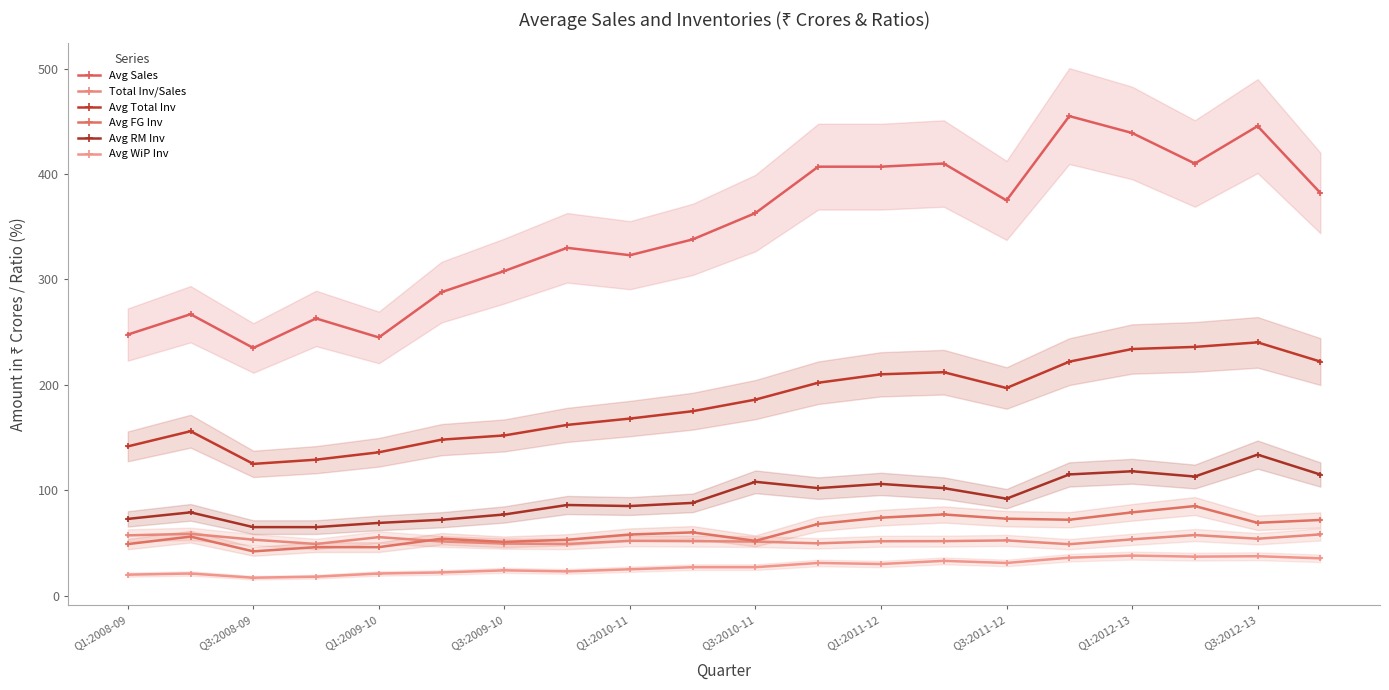

At which category does Avg Sales reach its first local valley?

Q3:2008-09